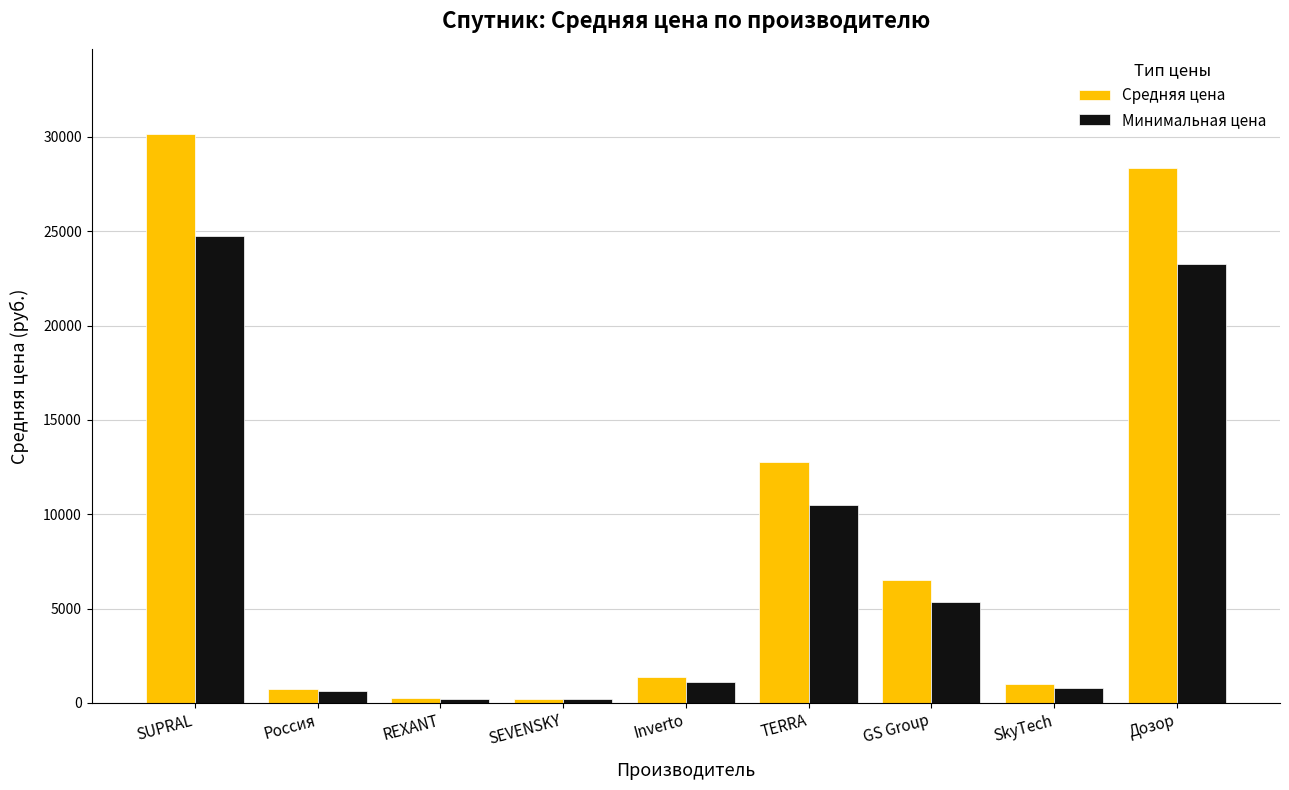

What is the difference between the maximum and minimum values in the Минимальная цена series?

24542.6